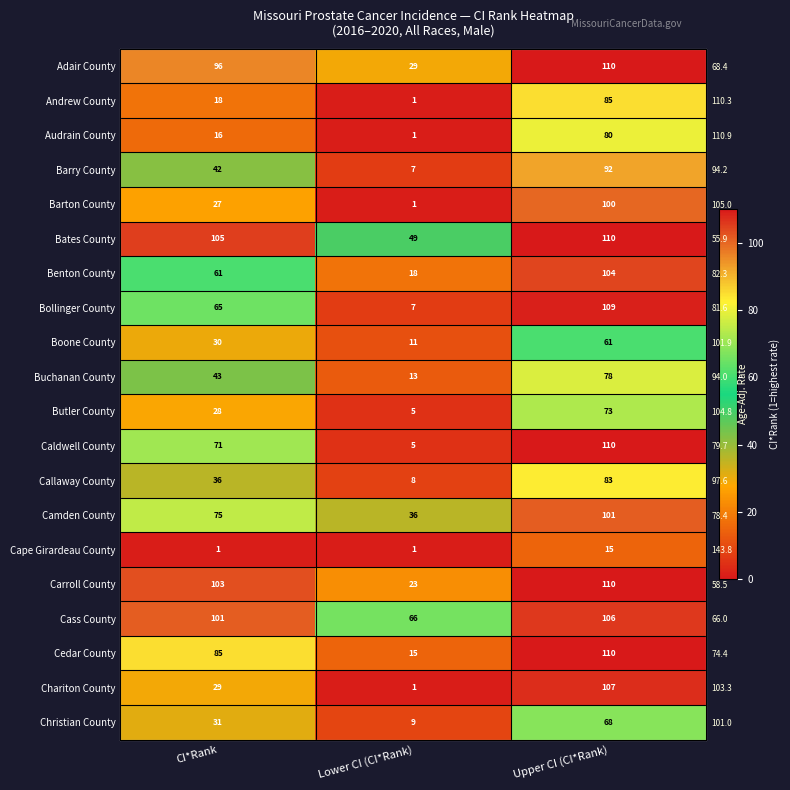

Which label corresponds to the smallest value in the chart?

Lower CI (CI*Rank)